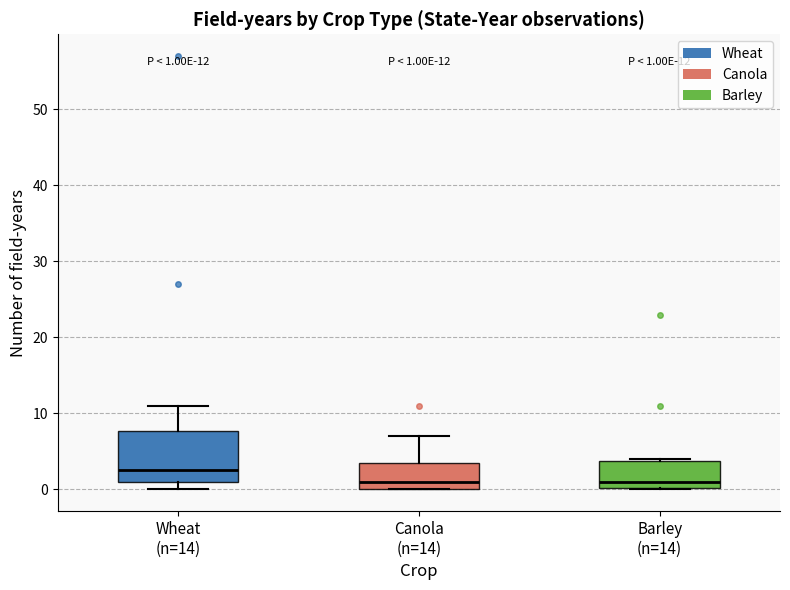

Which box's median line is the highest?

Wheat (n=14)